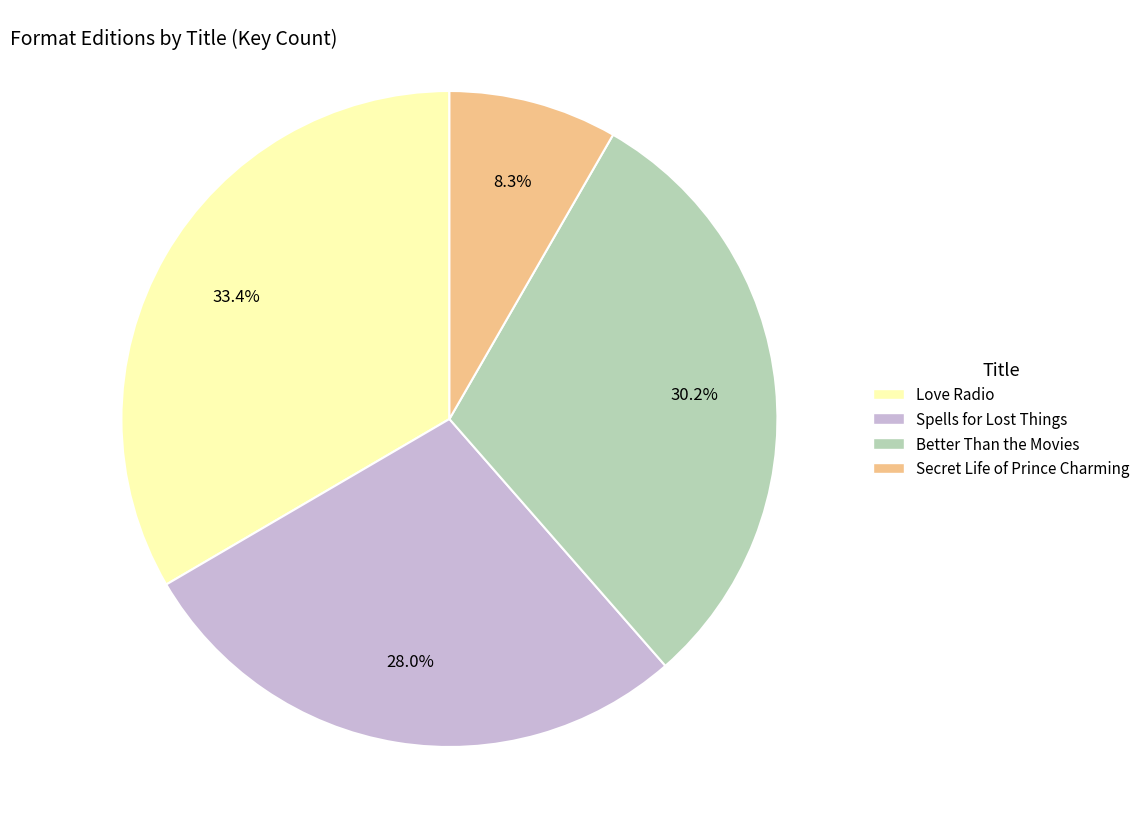

To the nearest percent, what is the combined percentage of Better Than the Movies and Love Radio?

64%